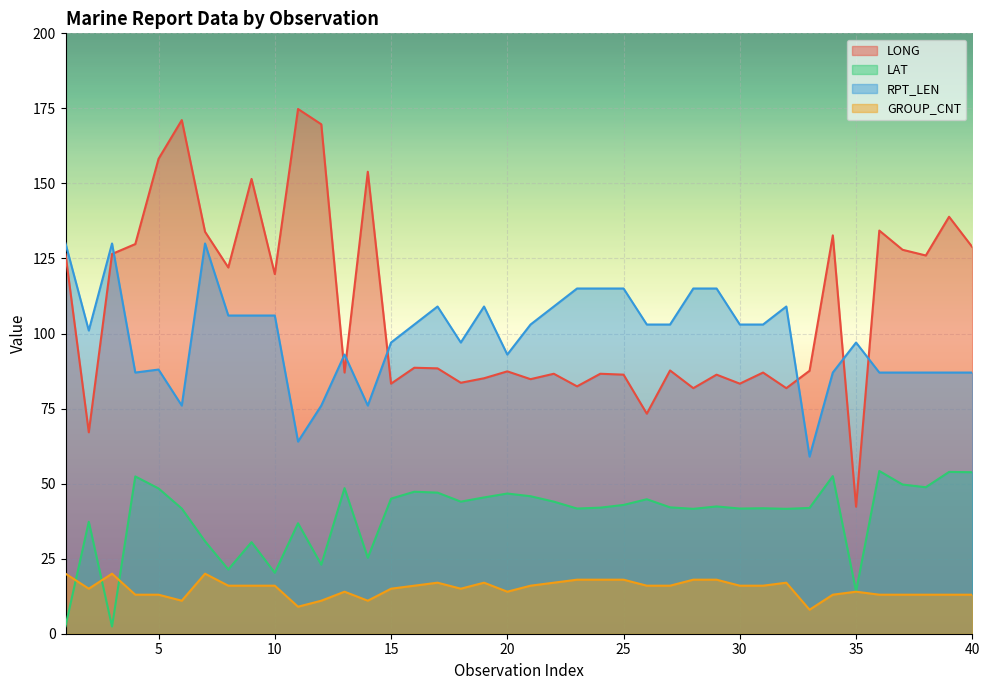

Reading left to right, list all the values displayed in this chart.

LONG: 1=126.4	2=67.1	3=126.5	4=129.8	5=158.2	6=171.1	7=133.9	8=122.0	9=151.5	10=119.8	11=174.8	12=169.7	13=87.0	14=153.9	15=83.3	16=88.6	17=88.4	18=83.6	19=85.1	20=87.4	21=84.8	22=86.6	23=82.4	24=86.6	25=86.3	26=73.3	27=87.7	28=81.8	29=86.3	30=83.3	31=87.0	32=81.8	33=87.6	34=132.7	35=42.3	36=134.3	37=127.9	38=126.0	39=138.9	40=128.8
LAT: 1=2.5	2=37.3	3=2.4	4=52.4	5=48.4	6=41.7	7=30.8	8=21.4	9=30.5	10=20.3	11=36.8	12=23.0	13=48.5	14=25.3	15=45.0	16=47.3	17=47.0	18=44.0	19=45.4	20=46.7	21=45.8	22=44.0	23=41.7	24=42.0	25=42.9	26=44.8	27=42.1	28=41.6	29=42.4	30=41.7	31=41.8	32=41.6	33=41.9	34=52.5	35=14.1	36=54.2	37=49.7	38=48.8	39=53.9	40=53.8
RPT_LEN: 1=130.0	2=101.0	3=130.0	4=87.0	5=88.0	6=76.0	7=130.0	8=106.0	9=106.0	10=106.0	11=64.0	12=76.0	13=93.0	14=76.0	15=97.0	16=103.0	17=109.0	18=97.0	19=109.0	20=93.0	21=103.0	22=109.0	23=115.0	24=115.0	25=115.0	26=103.0	27=103.0	28=115.0	29=115.0	30=103.0	31=103.0	32=109.0	33=59.0	34=87.0	35=97.0	36=87.0	37=87.0	38=87.0	39=87.0	40=87.0
GROUP_CNT: 1=20.0	2=15.0	3=20.0	4=13.0	5=13.0	6=11.0	7=20.0	8=16.0	9=16.0	10=16.0	11=9.0	12=11.0	13=14.0	14=11.0	15=15.0	16=16.0	17=17.0	18=15.0	19=17.0	20=14.0	21=16.0	22=17.0	23=18.0	24=18.0	25=18.0	26=16.0	27=16.0	28=18.0	29=18.0	30=16.0	31=16.0	32=17.0	33=8.0	34=13.0	35=14.0	36=13.0	37=13.0	38=13.0	39=13.0	40=13.0